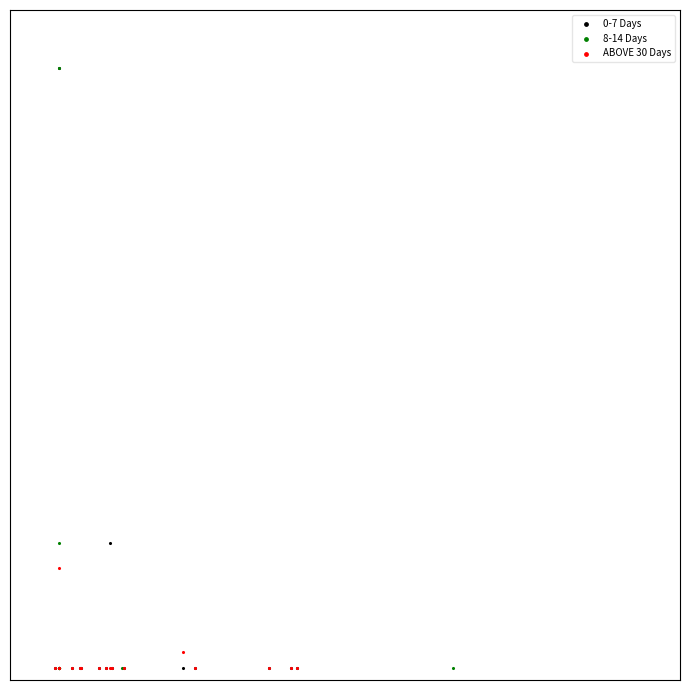

What are all the series names shown in the legend?

0-7 Days, 8-14 Days, ABOVE 30 Days